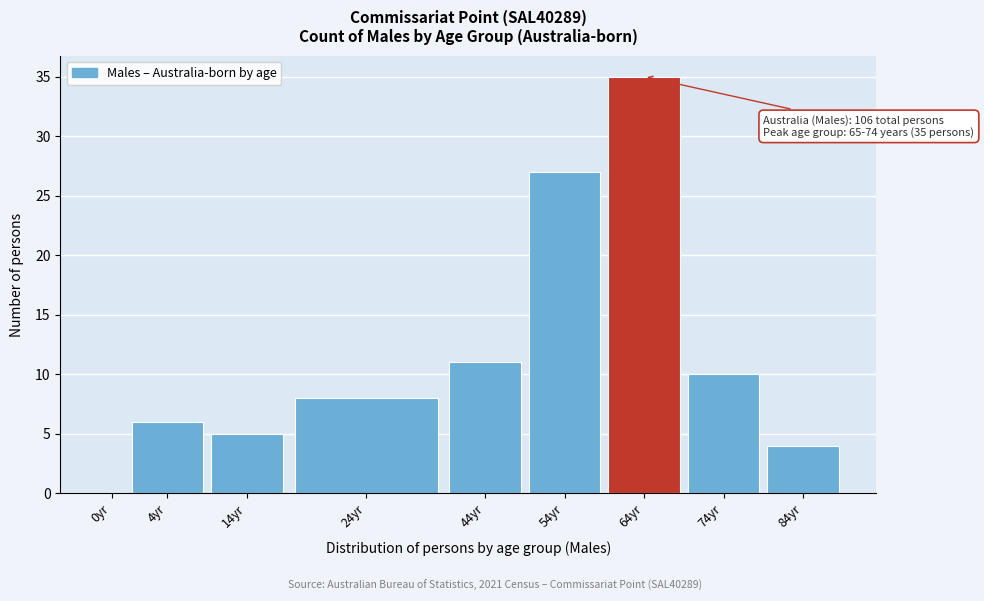

Reading right to left, what are all the values shown in this chart?

84yr=4	74yr=10	64yr=35	54yr=27	44yr=11	24yr=8	14yr=5	4yr=6	0yr=0